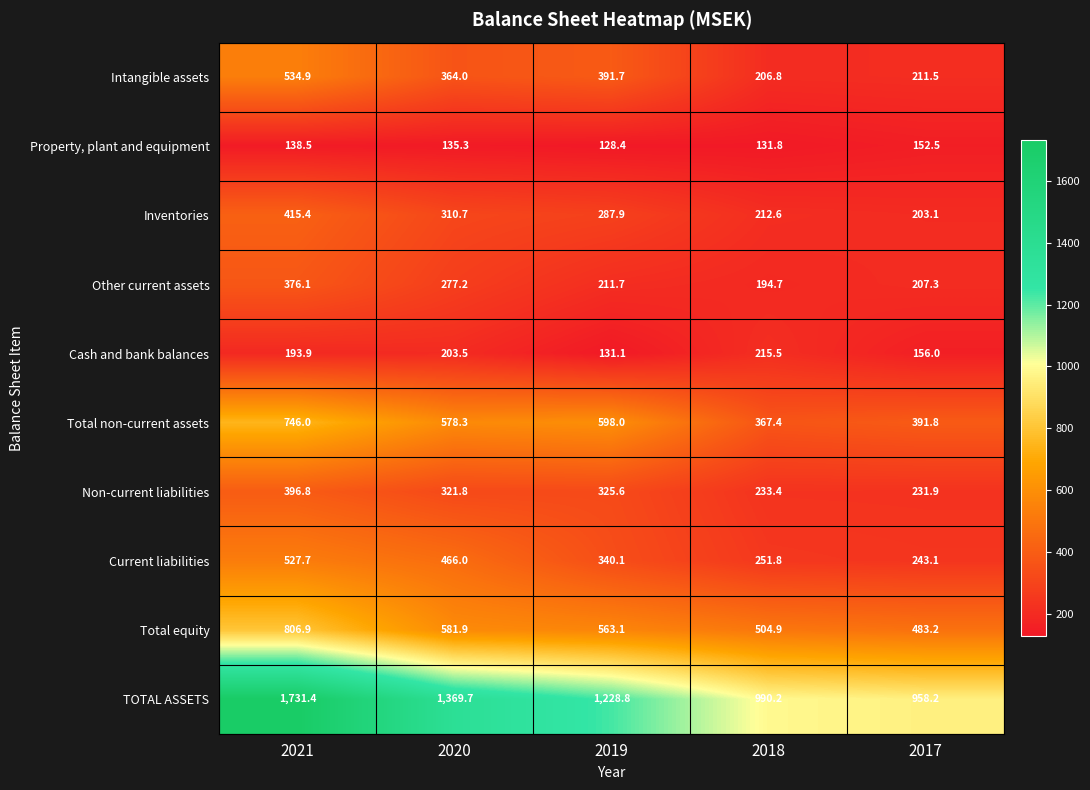

Between 2021 and 2020, which series saw the biggest shift?

TOTAL ASSETS